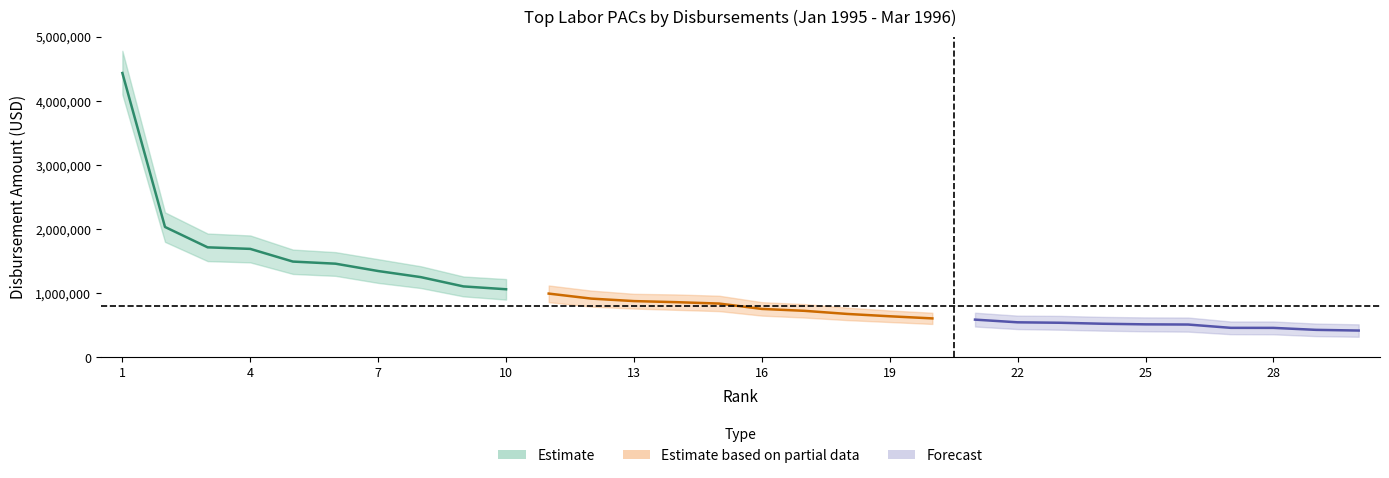

Which category has the highest value across all series?

1